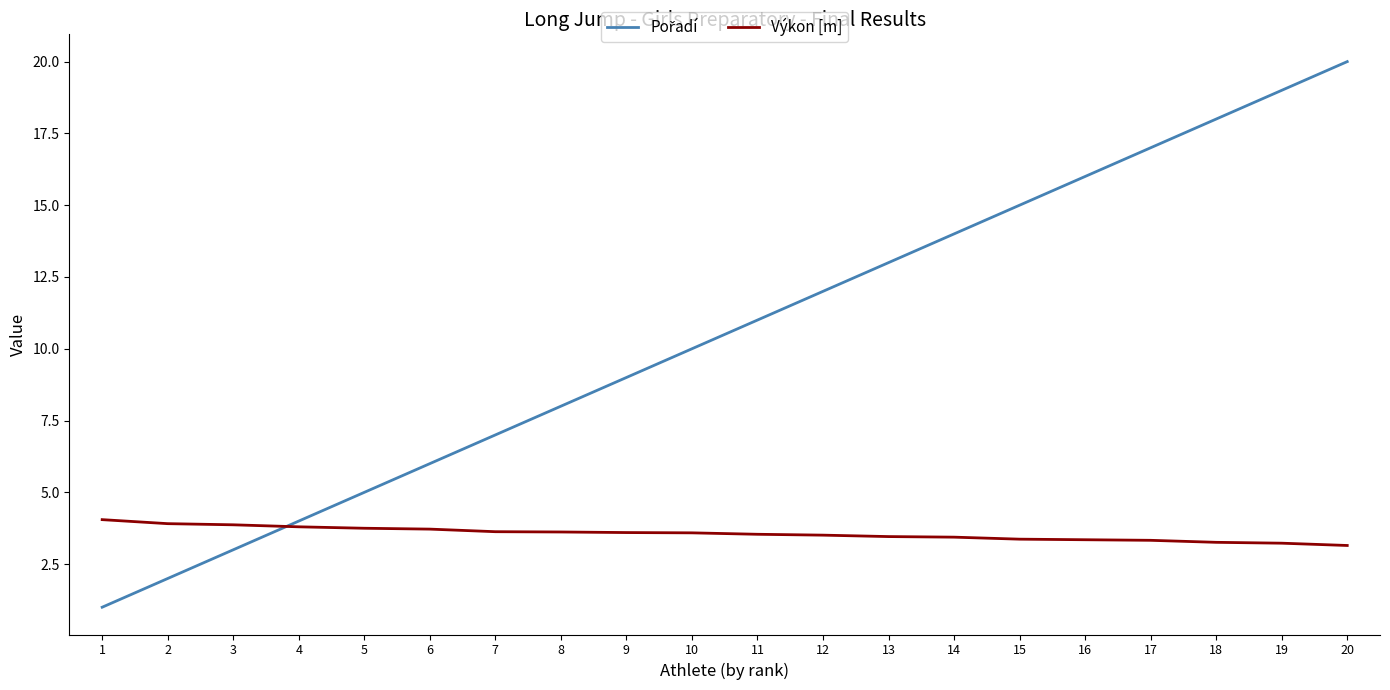

Is it true that Výkon [m] equals 3.8 at 4?

True